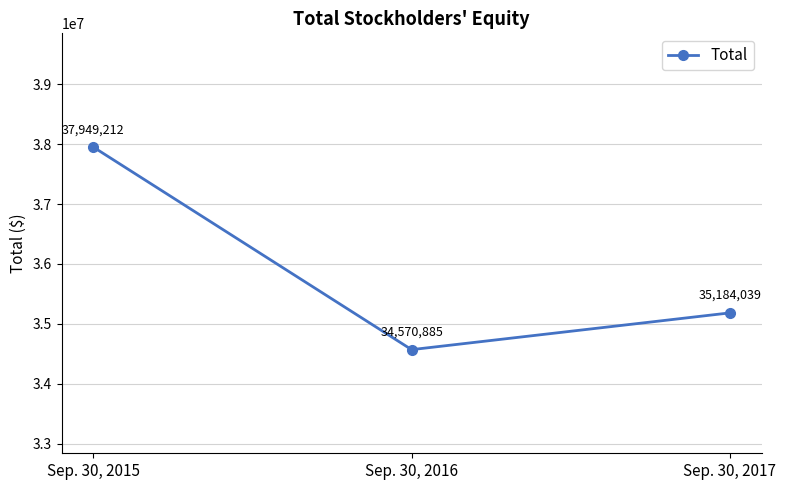

Reading left to right, what are all the values shown in this chart?

Sep. 30, 2015=37949212	Sep. 30, 2016=34570885	Sep. 30, 2017=35184039